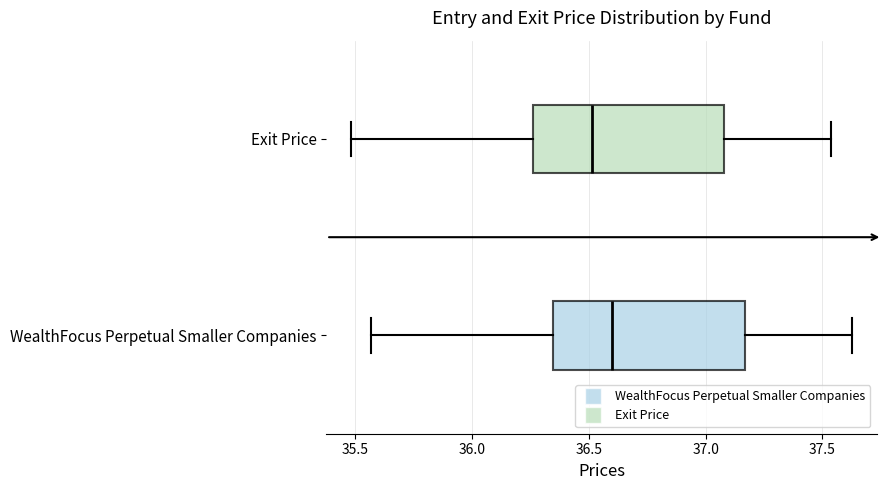

Where does the right whisker of the box for Exit Price end on the x-axis? The values are not printed on the chart, so give them approximately, as read against the axis.

37.55